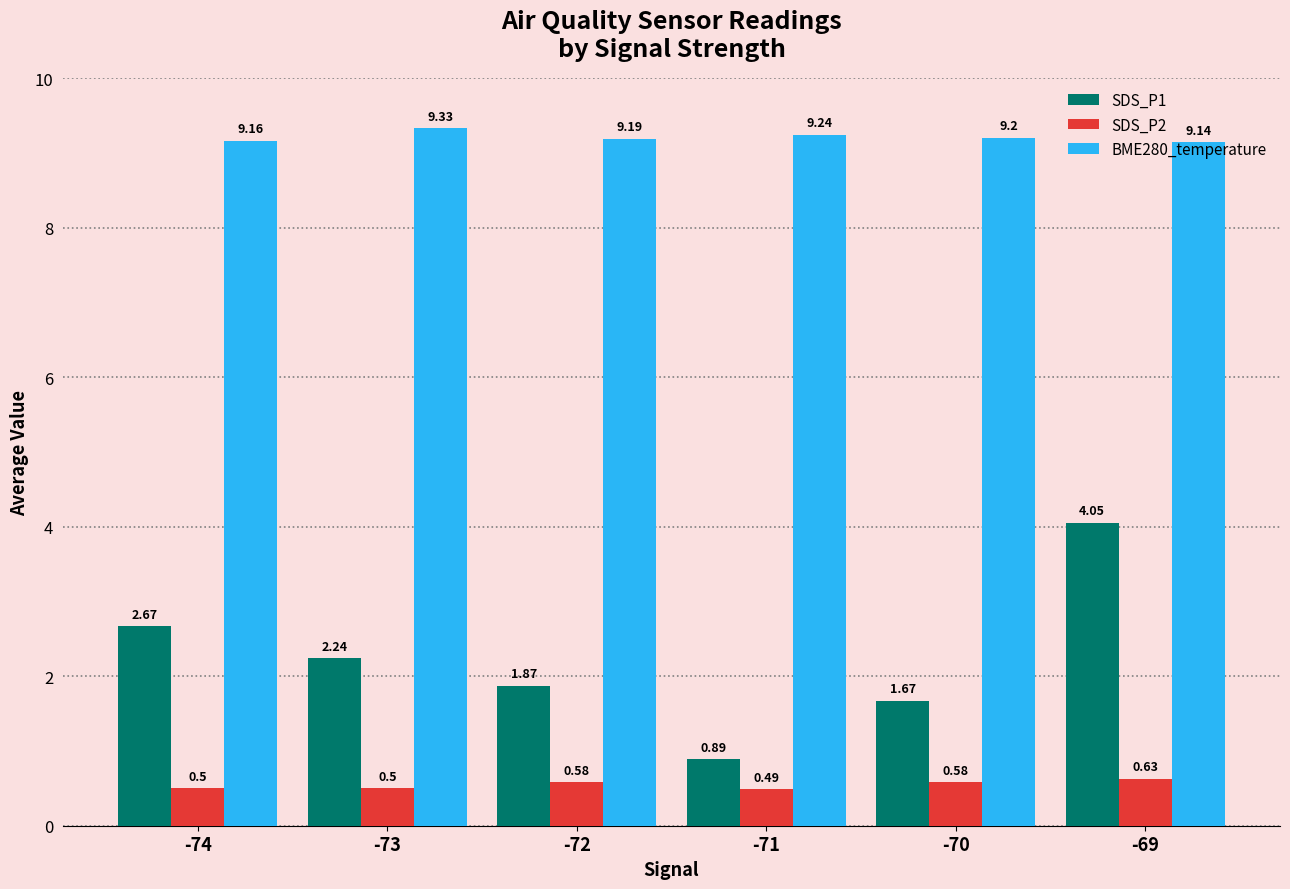

Does the chart contain any negative values?

No